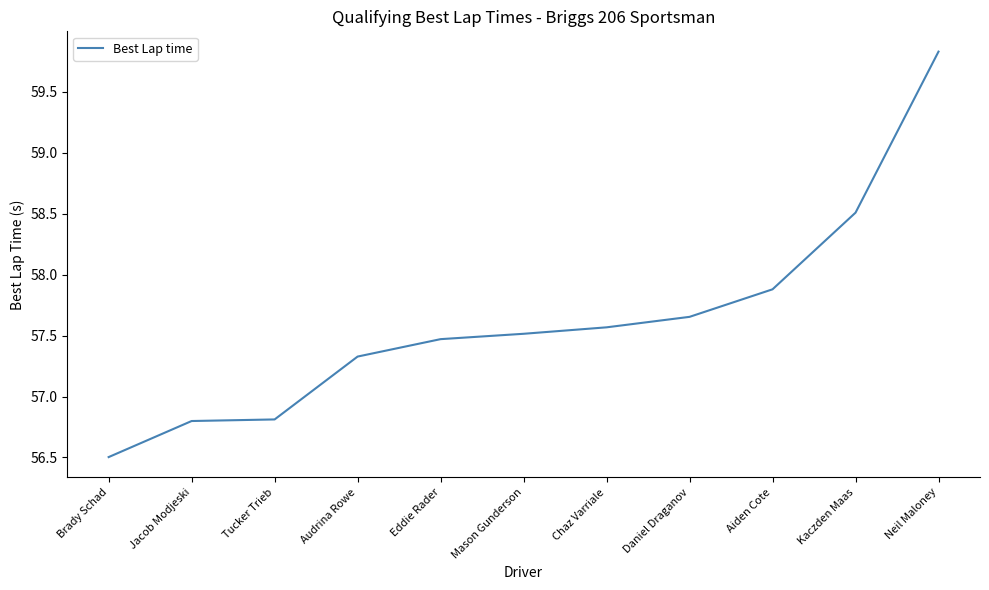

What is the smallest value displayed?

56.5